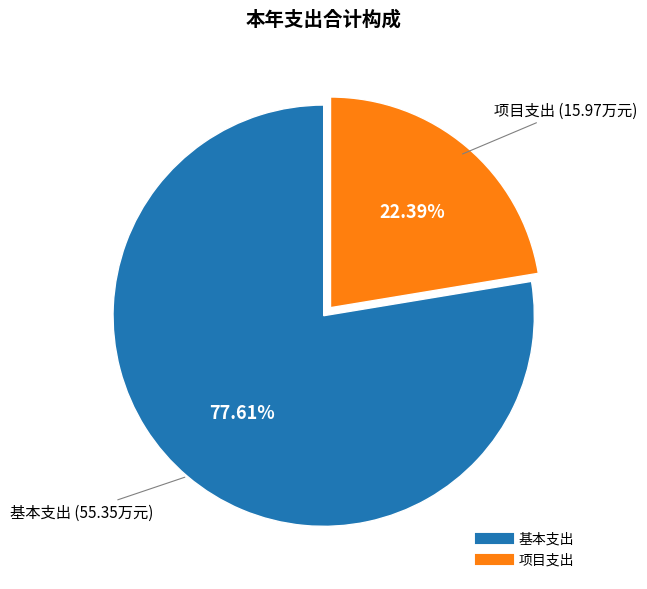

Approximately how many times larger is the value at 项目支出 compared to 基本支出?

0.3